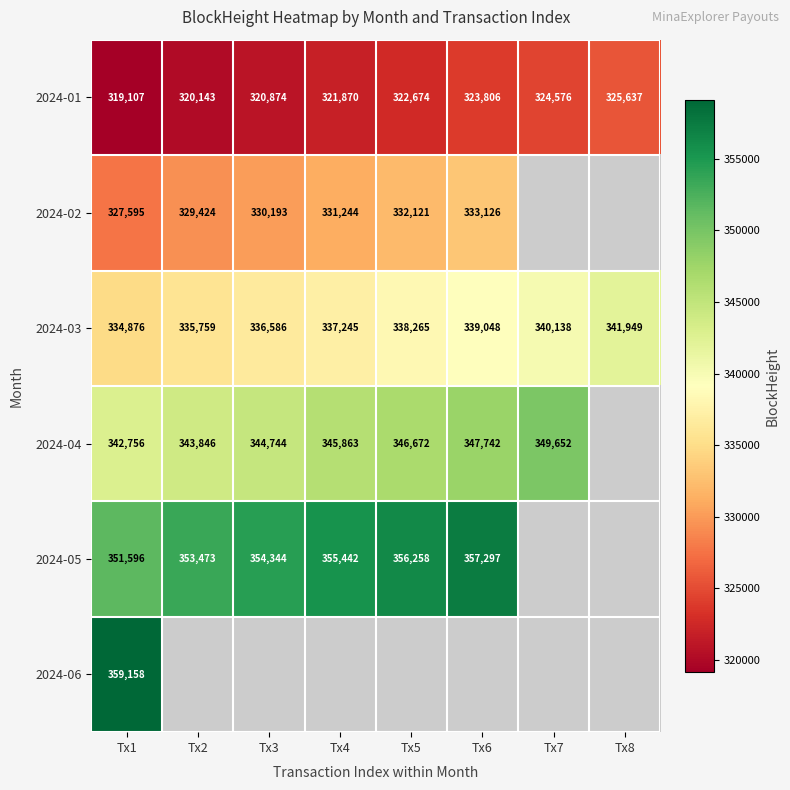

Which has a higher value, Tx5 or Tx1?

Tx5